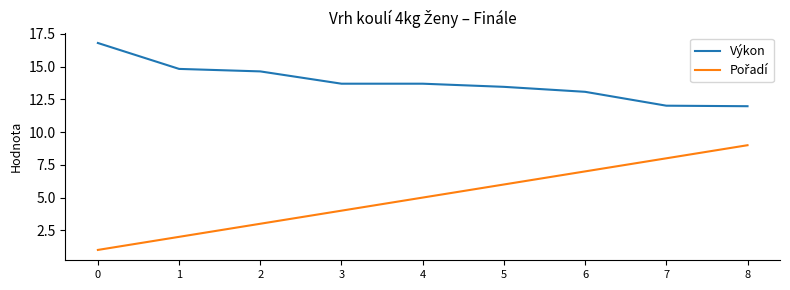

What is the difference between the Výkon values at 1 and 4?

1.1